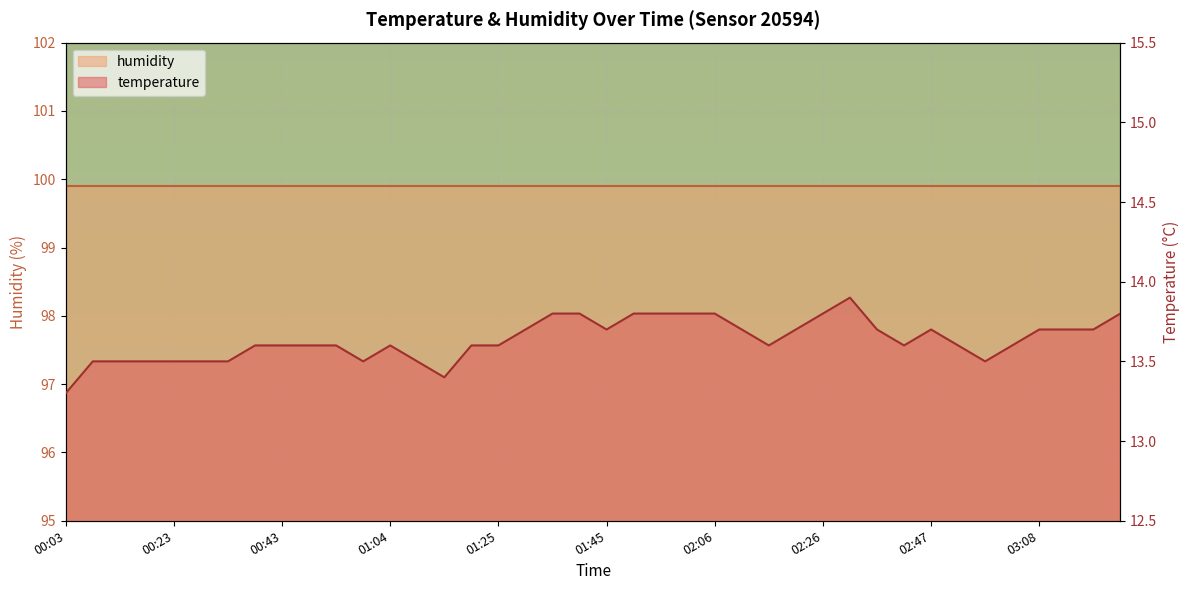

Is it true that the value at 01:30 is 13.7?

True